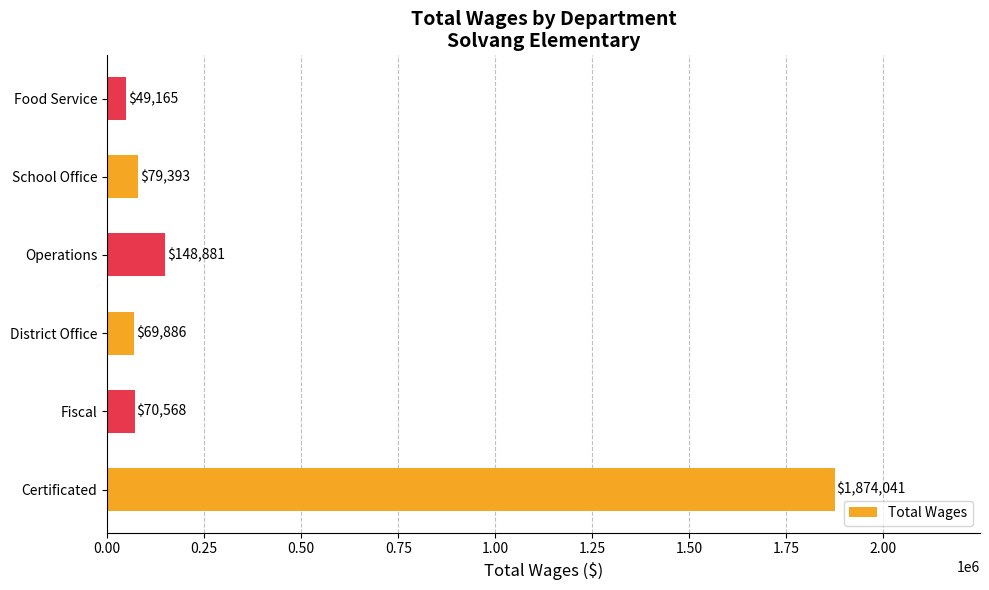

What is the greatest value displayed?

1874041